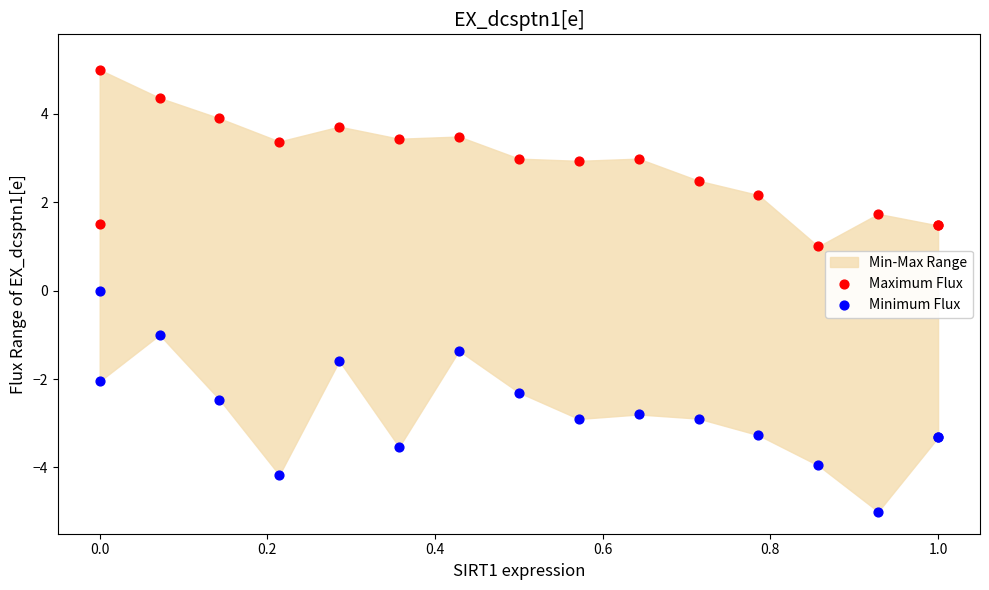

Which series reaches the minimum Y coordinate?

Minimum Flux